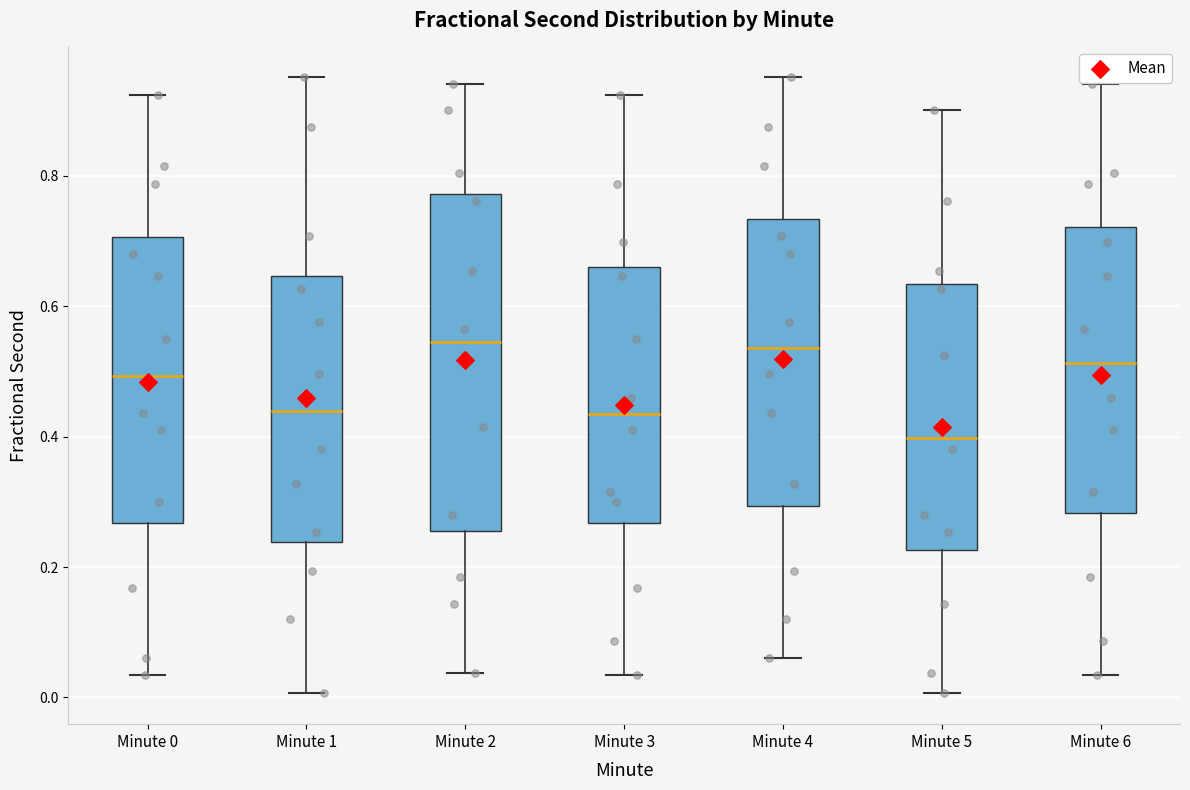

Which box's median line is the lowest?

Minute 5